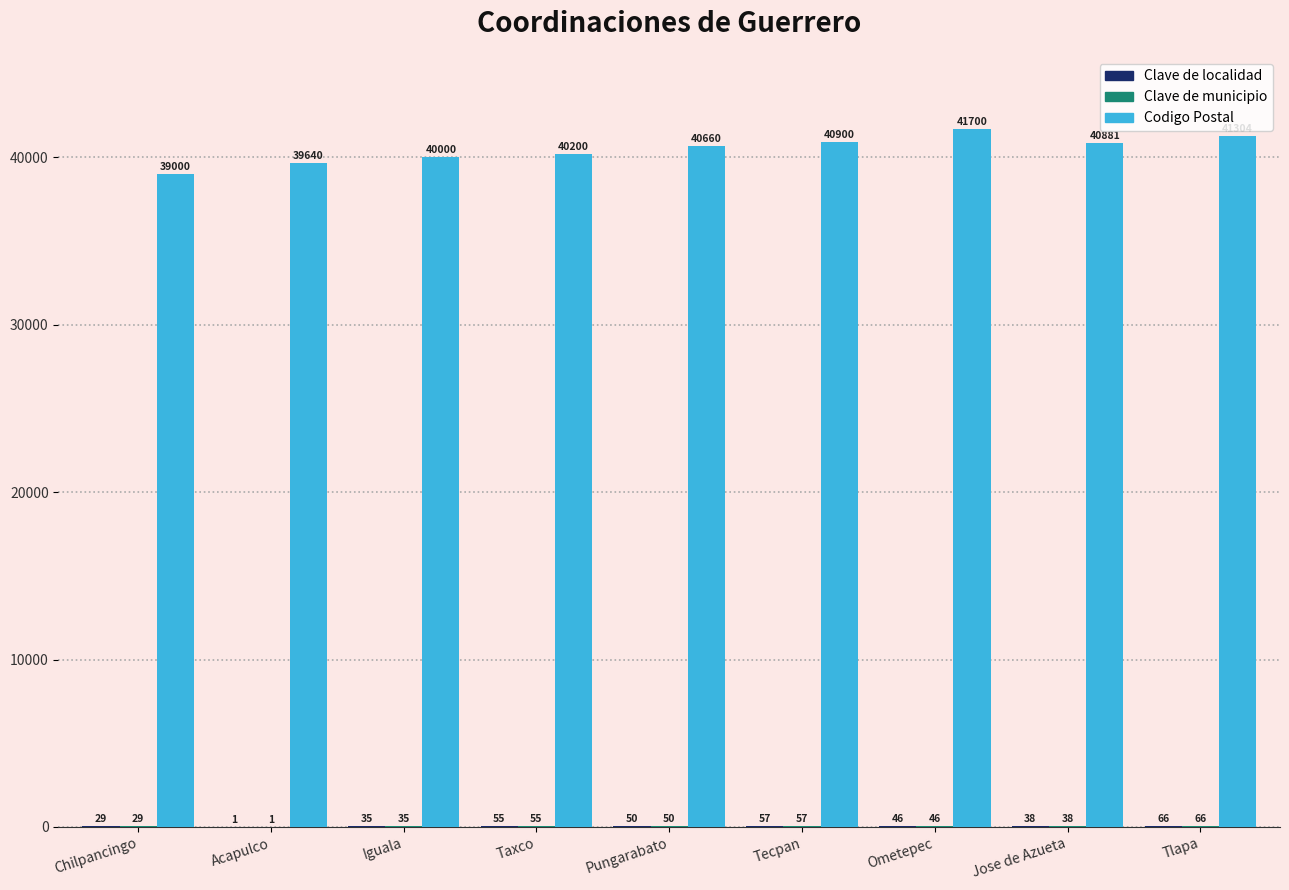

Between Acapulco and Taxco, which series saw the biggest shift?

Codigo Postal